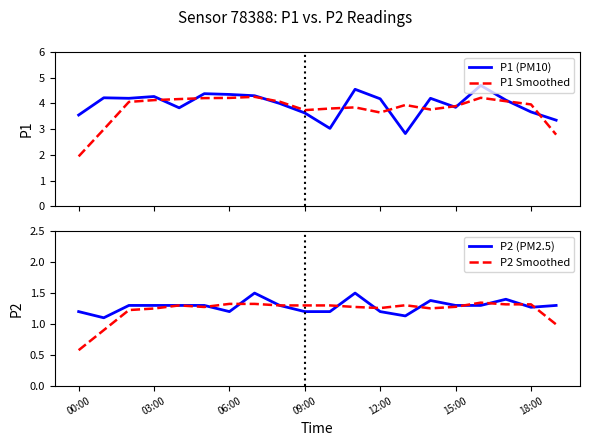

What is the minimum value for P1 (PM10)?

2.8